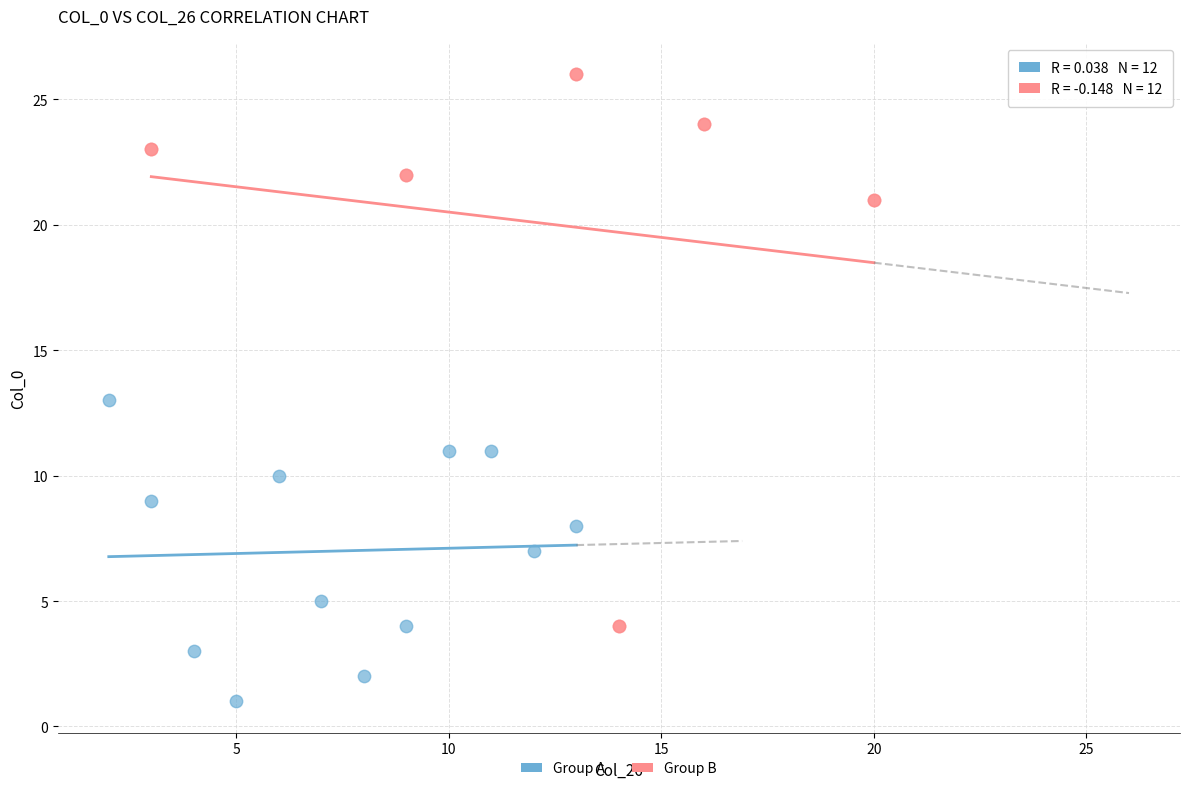

Which series contains the lowest Y value?

Group A